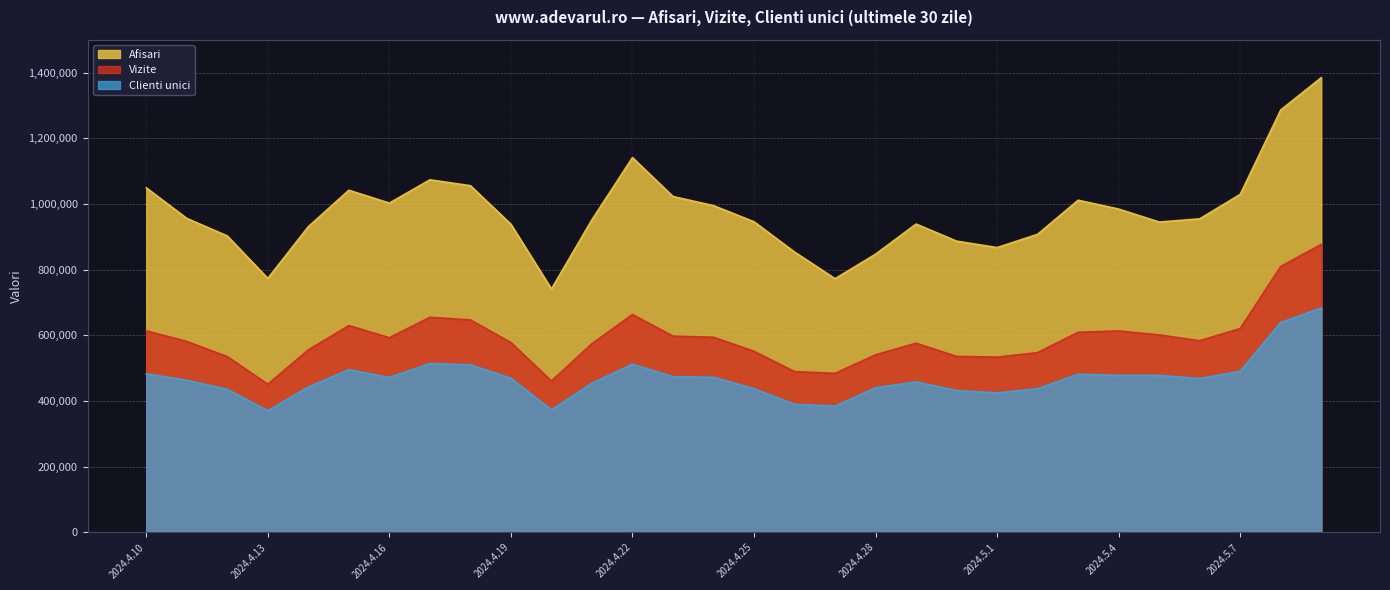

What is the difference between the maximum and minimum values in the Clienti unici series?

312882